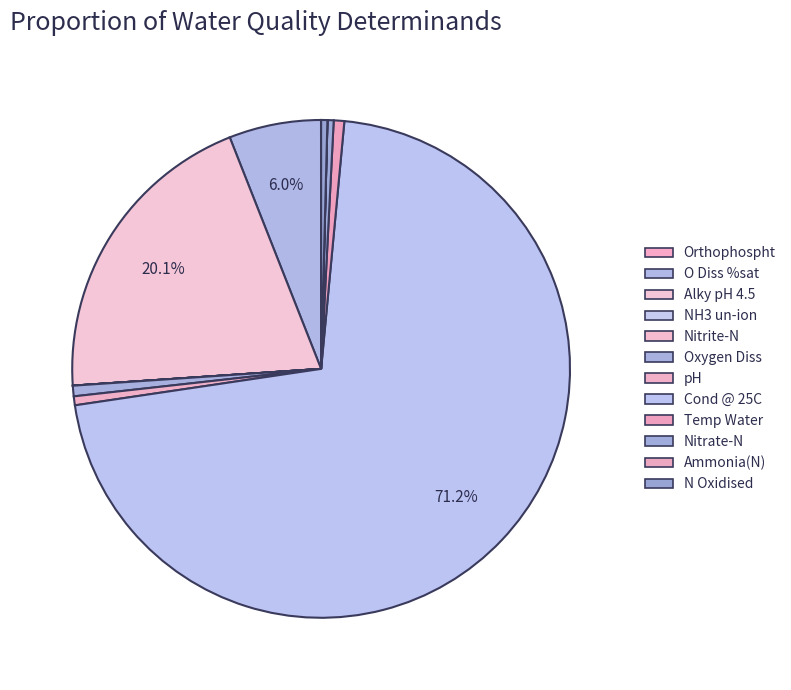

To the nearest percent, what is the average slice percentage?

8%